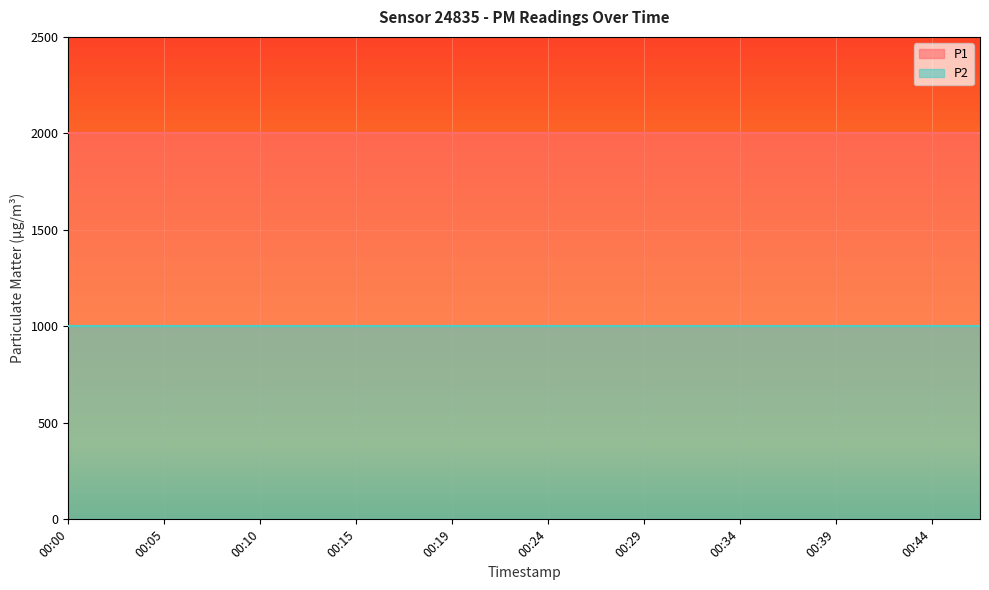

What are all the series names shown in the legend?

P1, P2